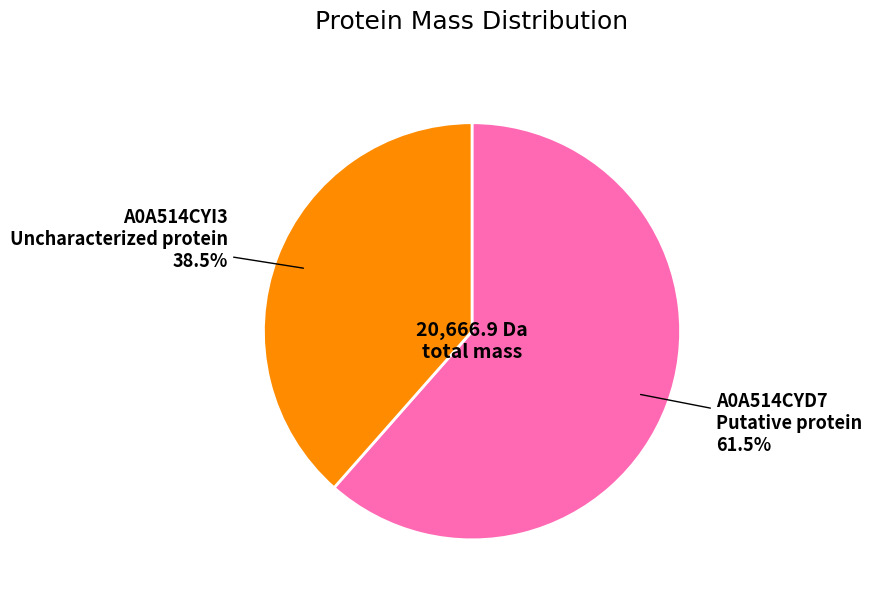

How many segments does this pie chart have?

2